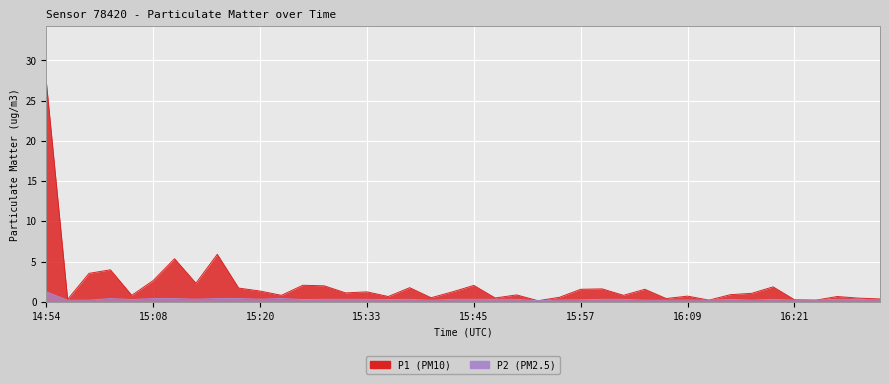

True or false: P2 and P1 cross at least once.

False